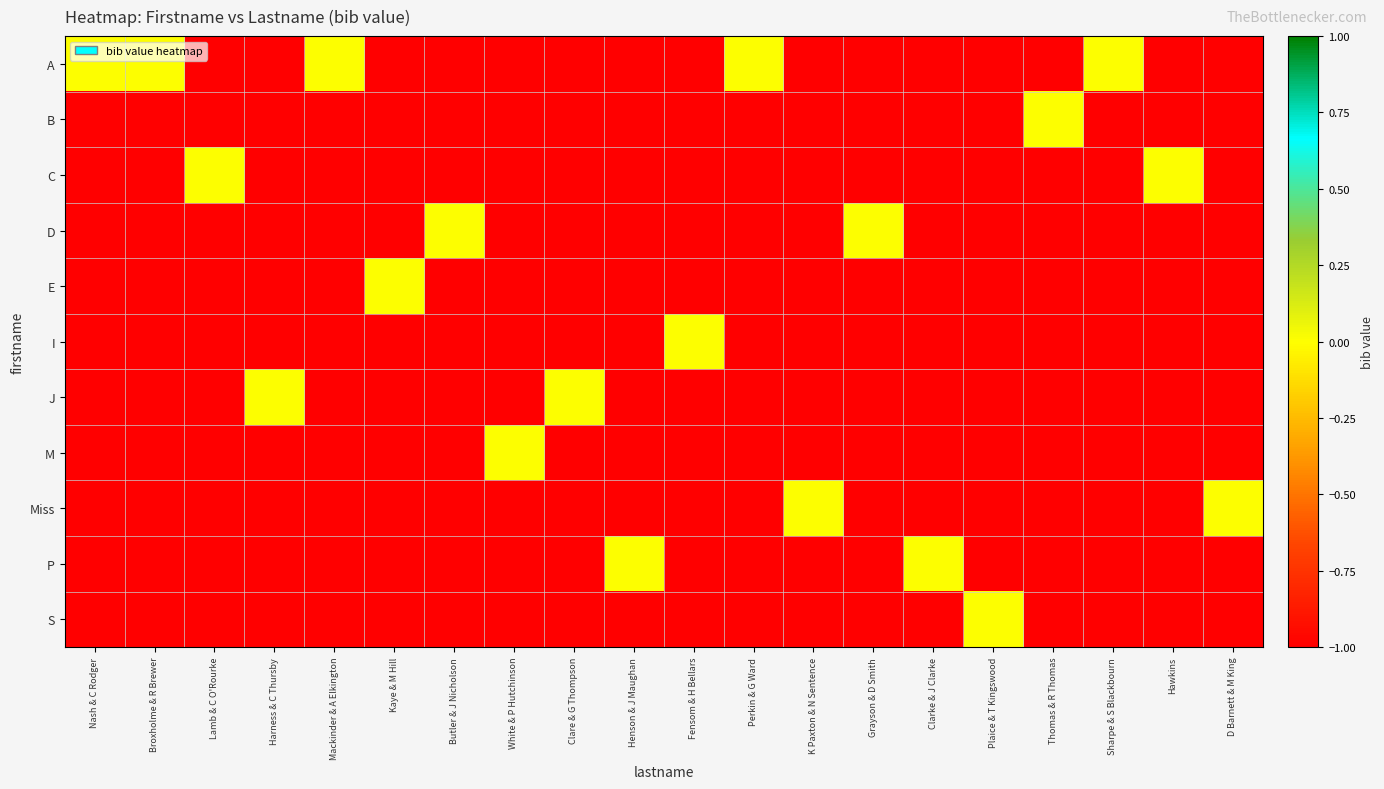

At which category is the sum across all series the highest?

Nash & C Rodger